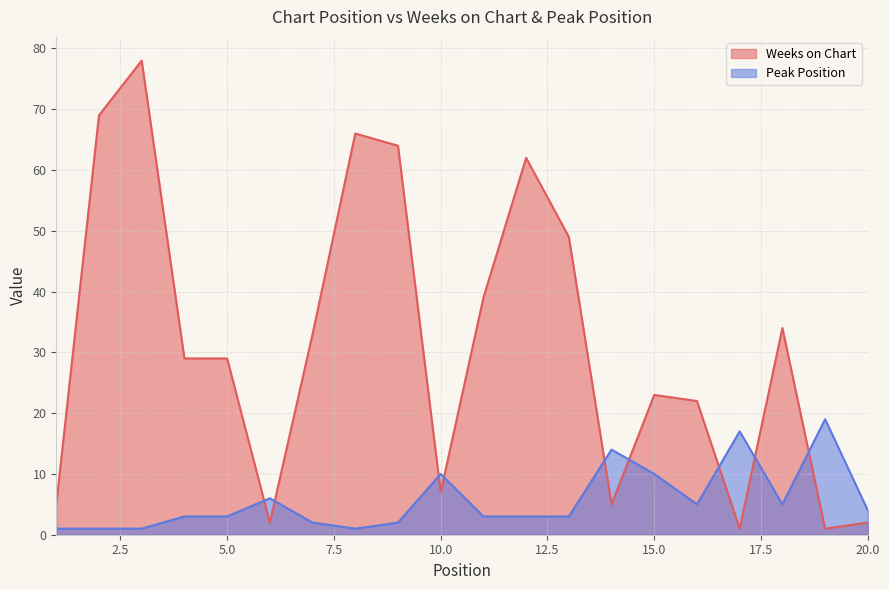

What is the minimum value shown in the chart?

1